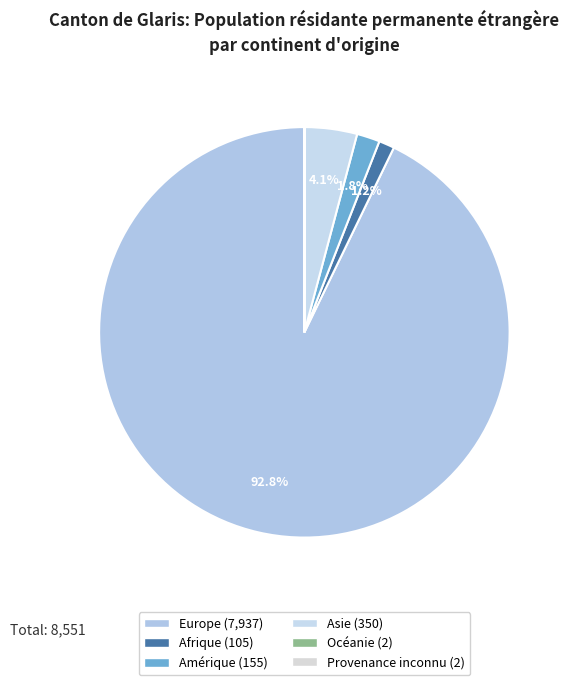

The Asie slice represents 4% of the pie. True or false?

True